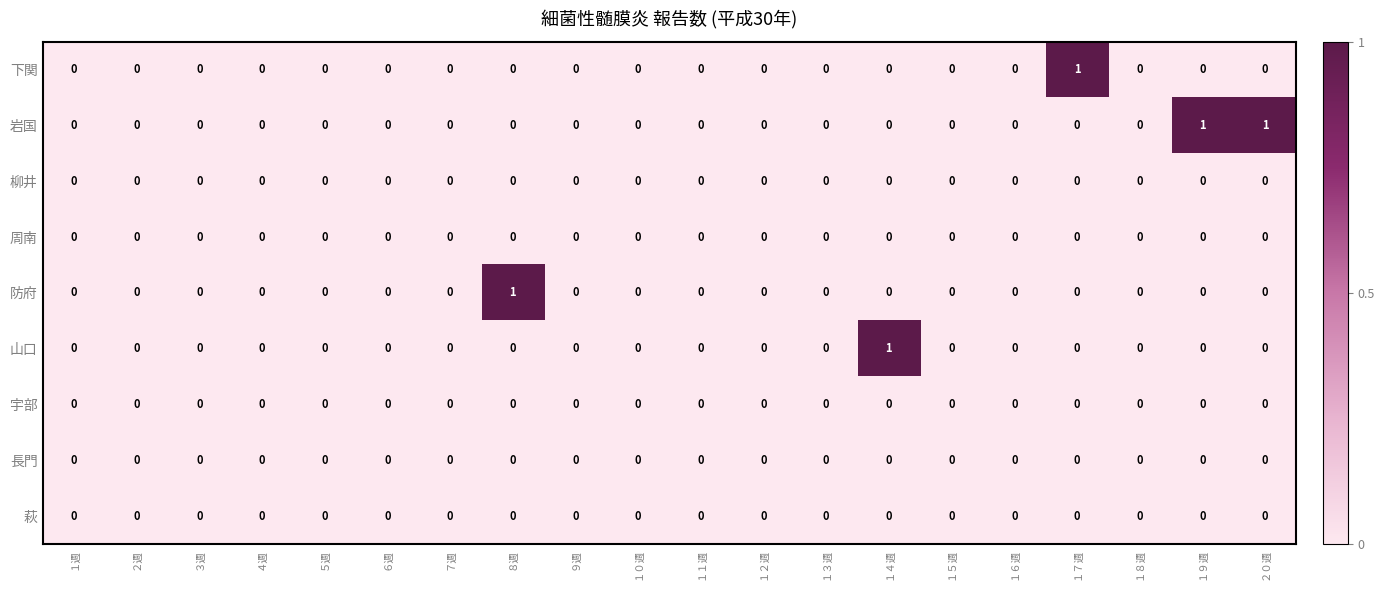

Between ９週 and ２０週, which series saw the biggest shift?

岩国